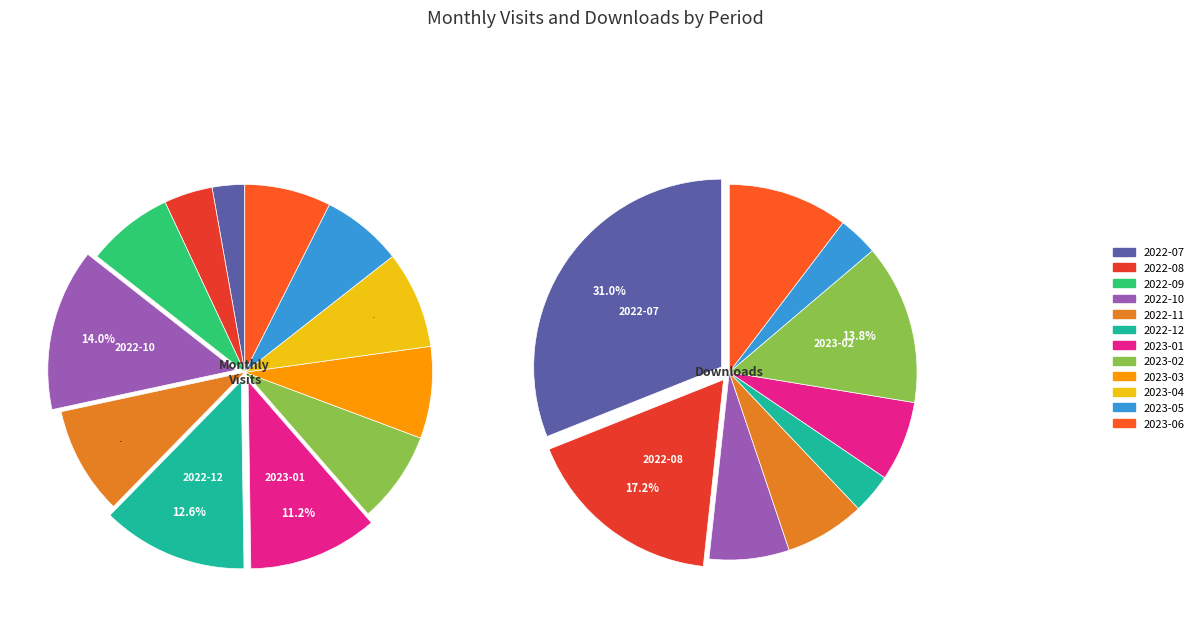

True or false: 2023-01 accounts for 23% of the total.

False